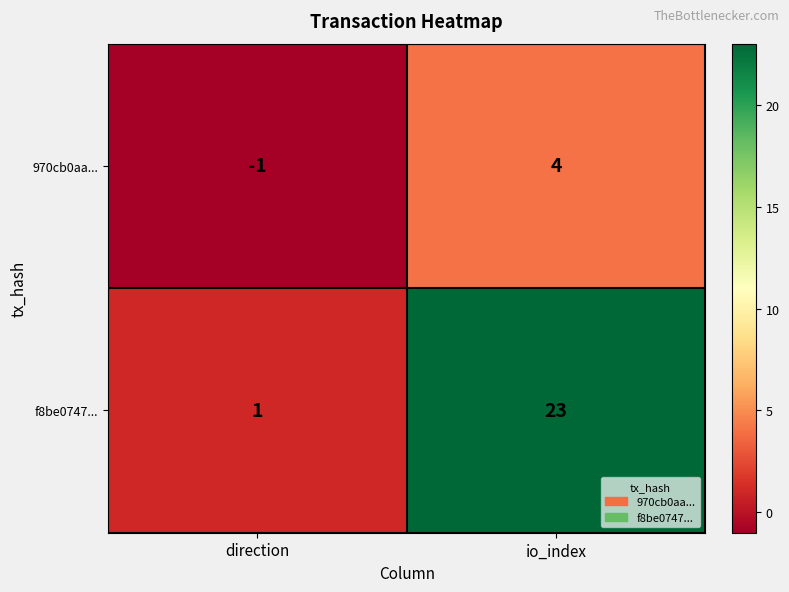

What is the sum of all 970cb0aa... values?

3